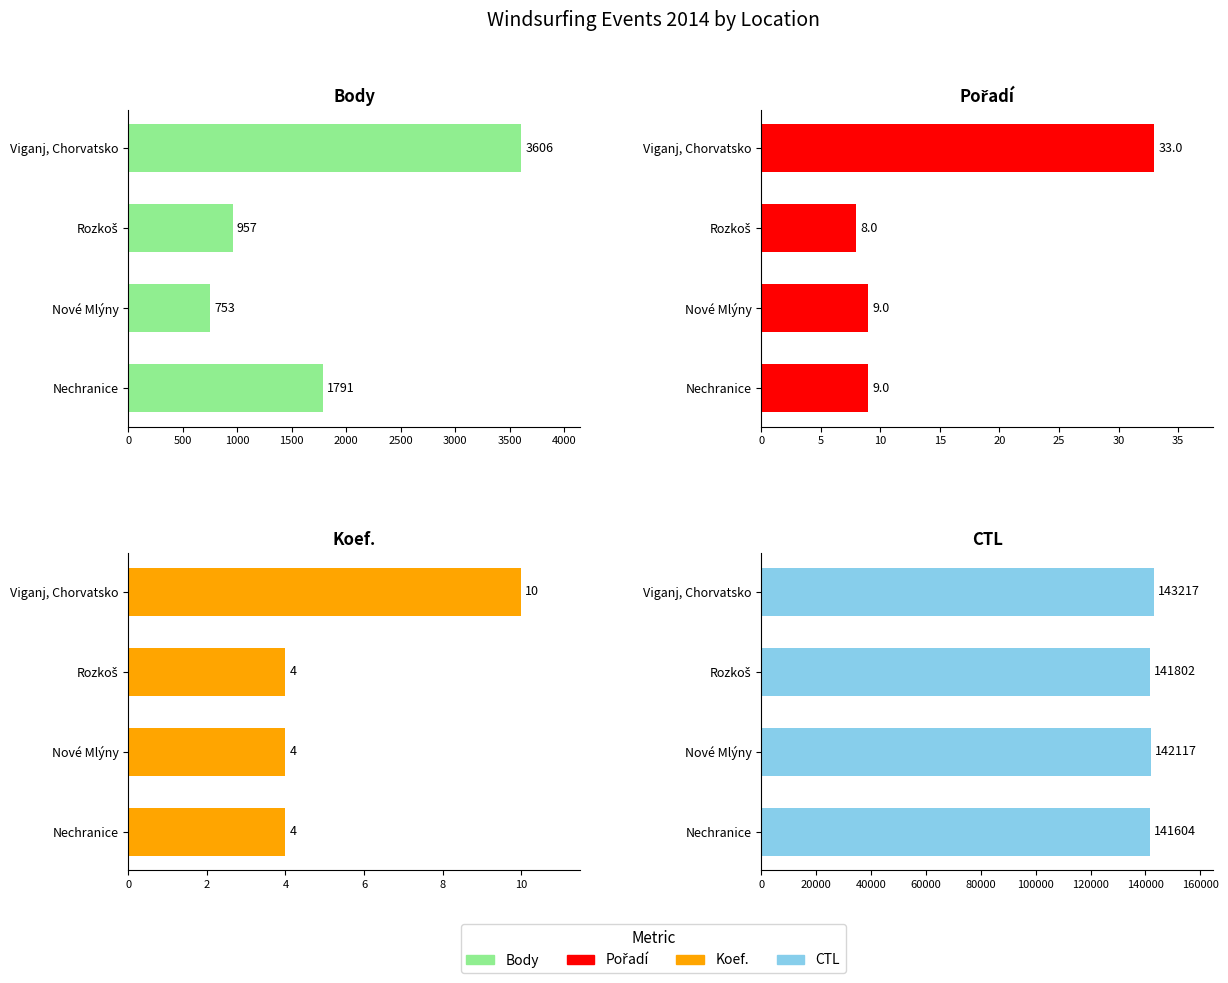

What is the minimum value for Pořadí?

8